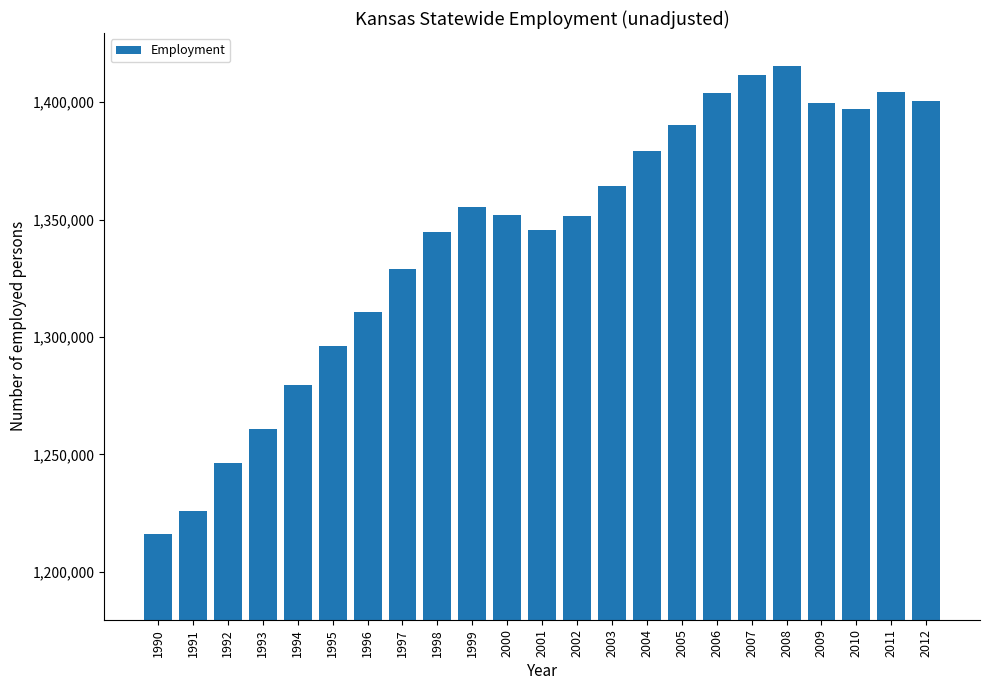

What is the value of the 15th bar from the left?

1379184